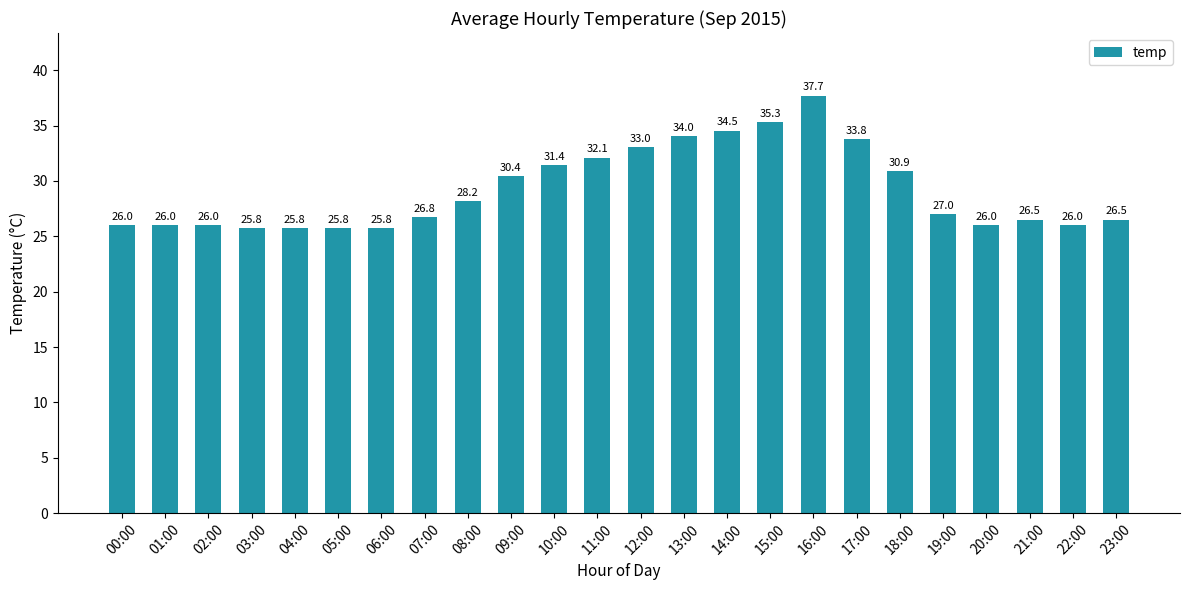

What is the maximum value shown in the chart?

37.7